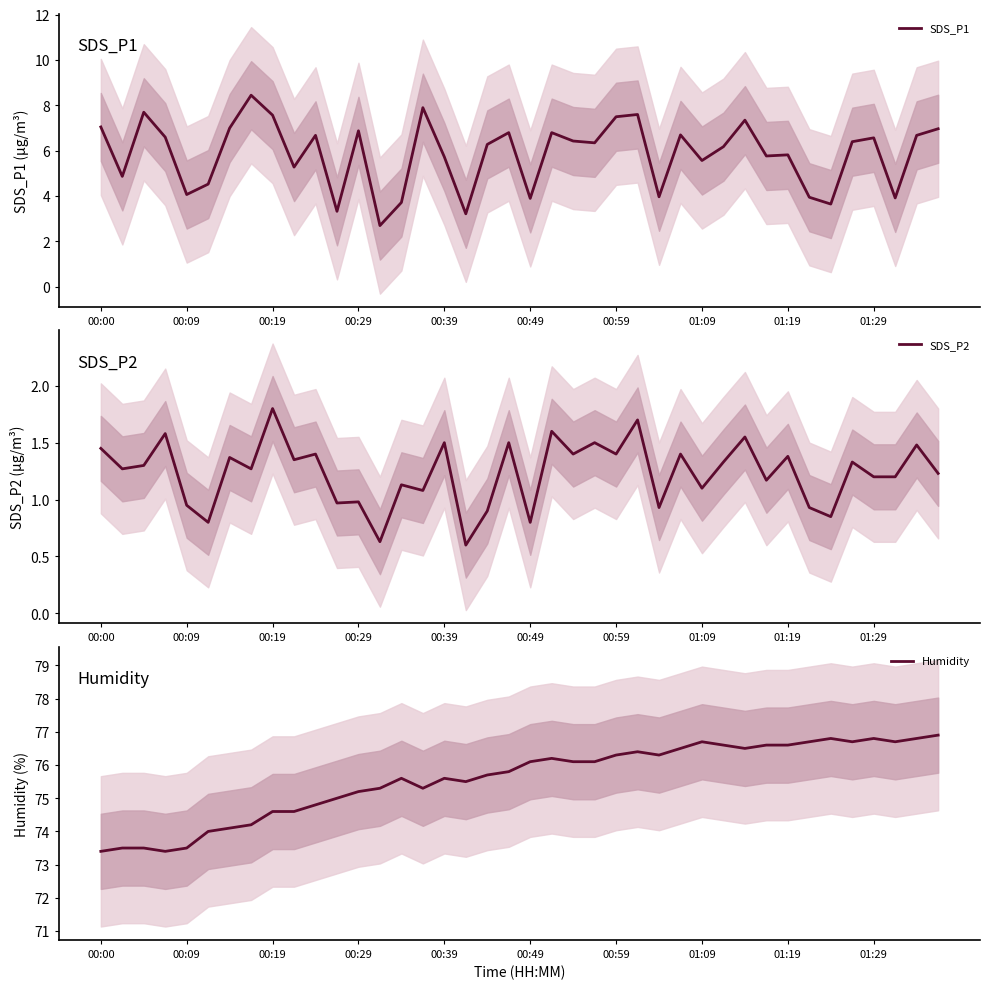

Which series has the widest spread of values?

SDS_P1